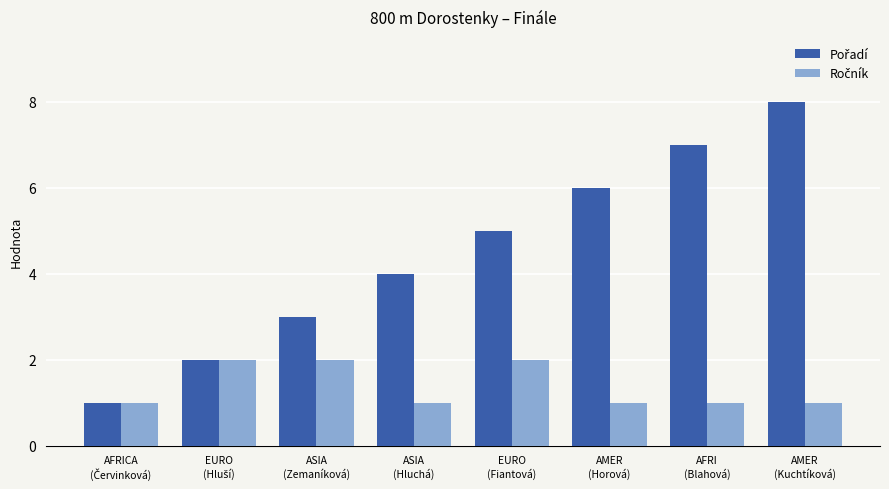

What is the maximum value shown in the chart?

8